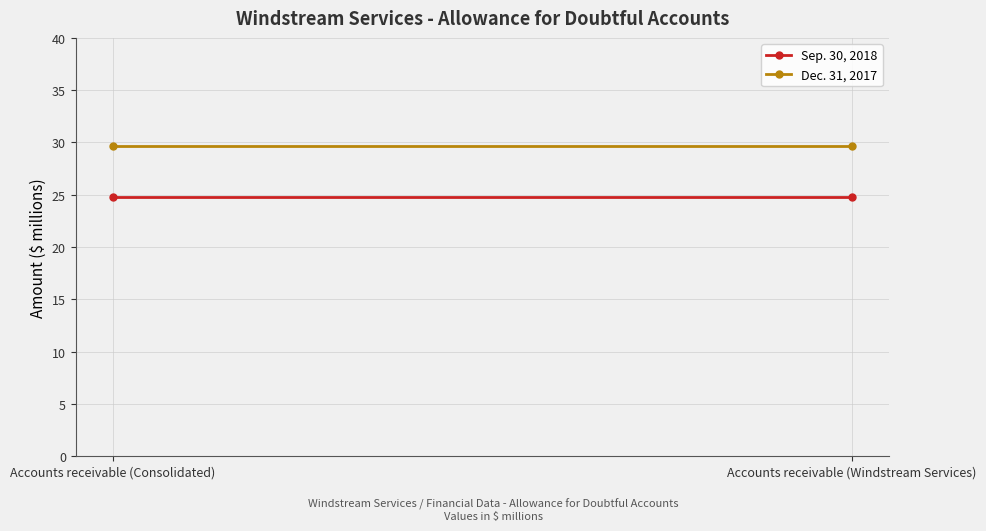

List the series in order of their peak value, lowest first.

Sep. 30, 2018, Dec. 31, 2017